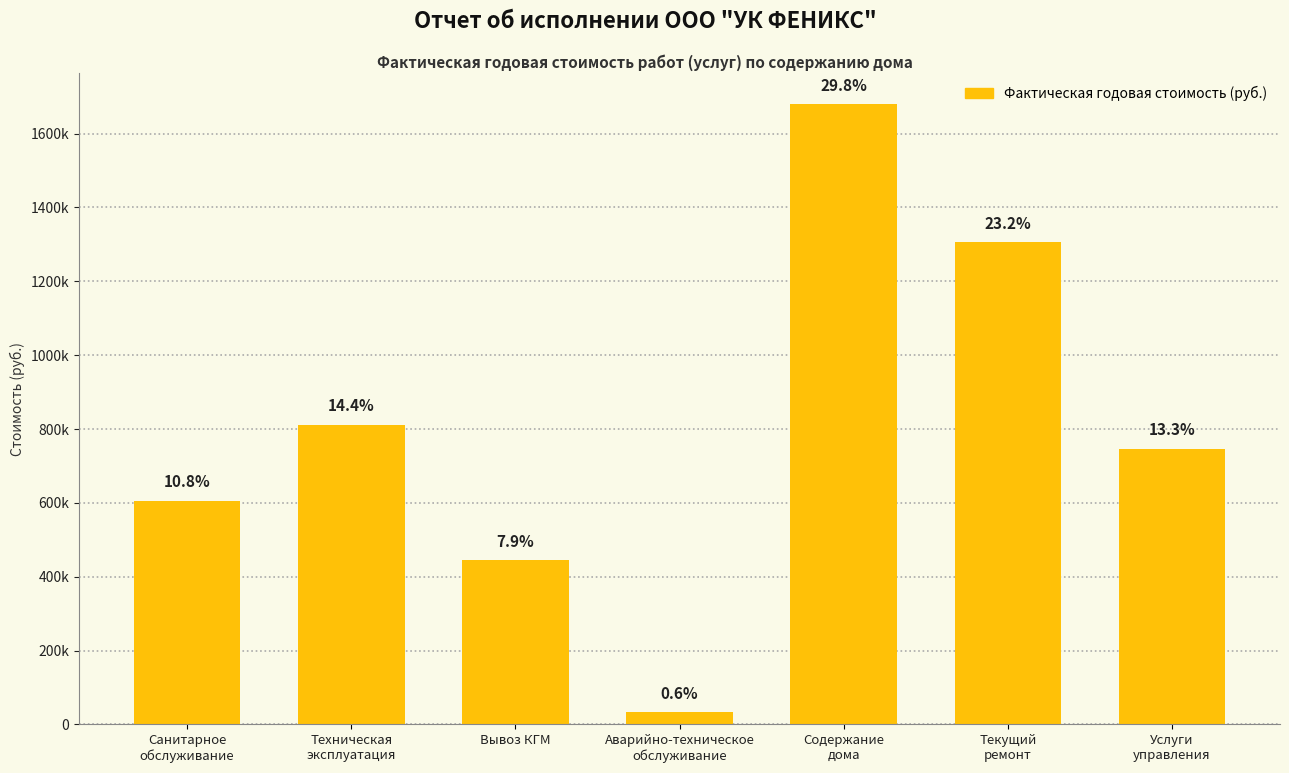

Reading right to left, what are all the values shown in this chart?

746676.8	1306684.5	1680022.9	33551.8	444600.0	811504.0	605963.2